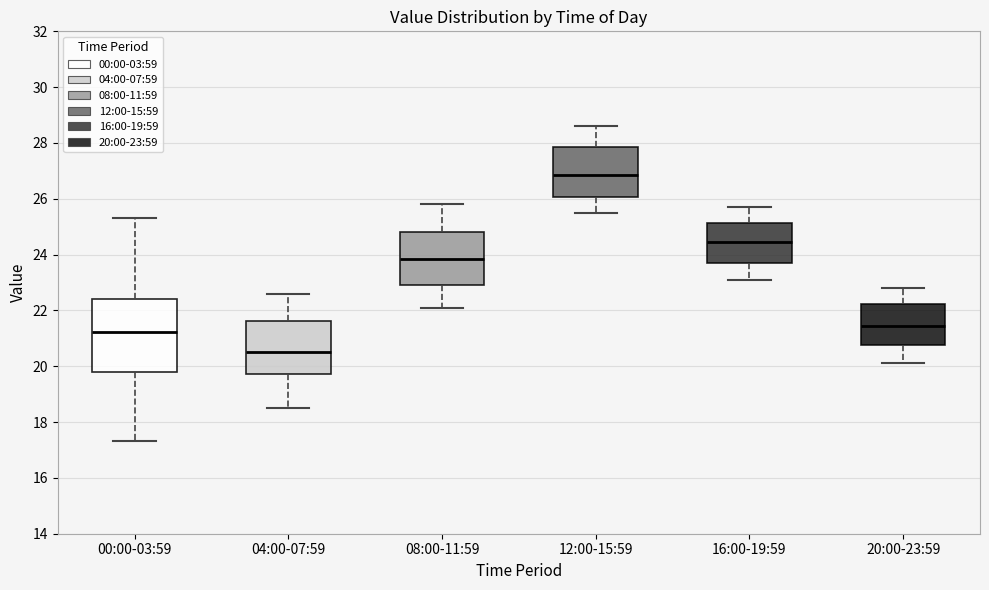

Where does the lower whisker of the box for 12:00-15:59 end on the y-axis? The values are not printed on the chart, so give them approximately, as read against the axis.

25.6